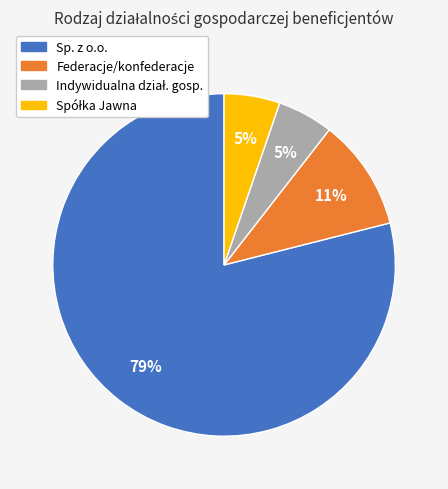

Is there a majority slice in this chart?

Yes